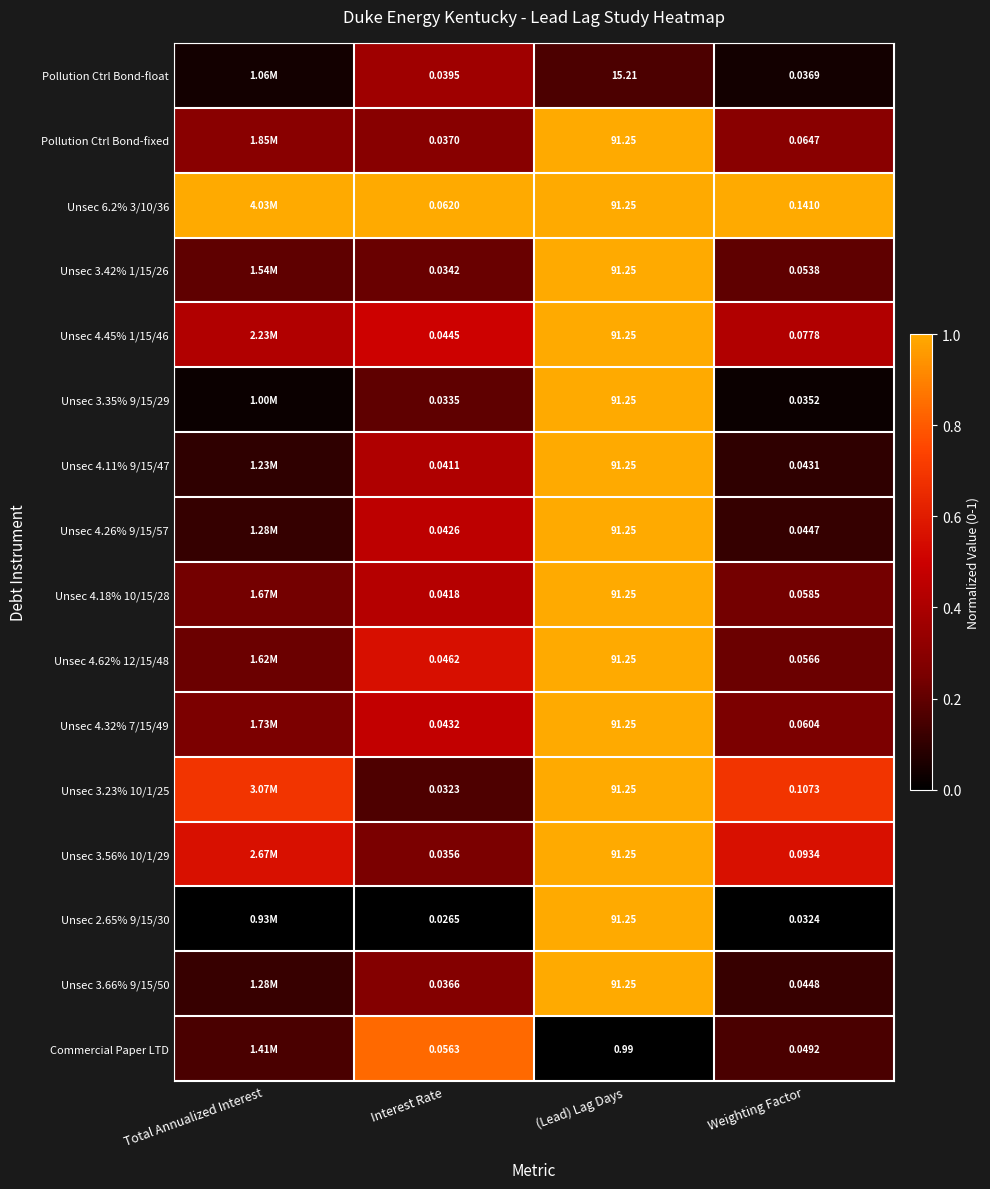

The Unsec 3.35% 9/15/29 series shows 1.0 at (Lead) Lag Days. True or false?

True